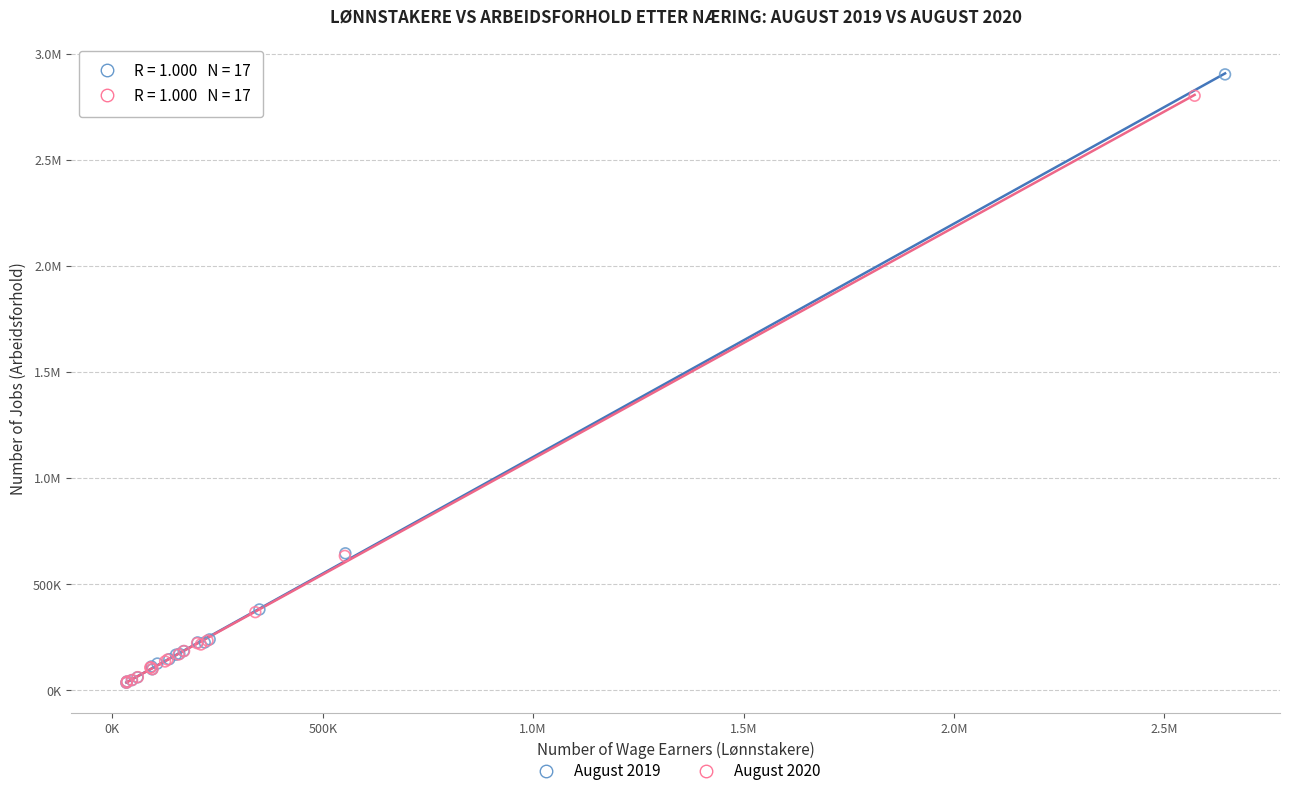

What are all the series names shown in the legend?

August 2019, August 2020